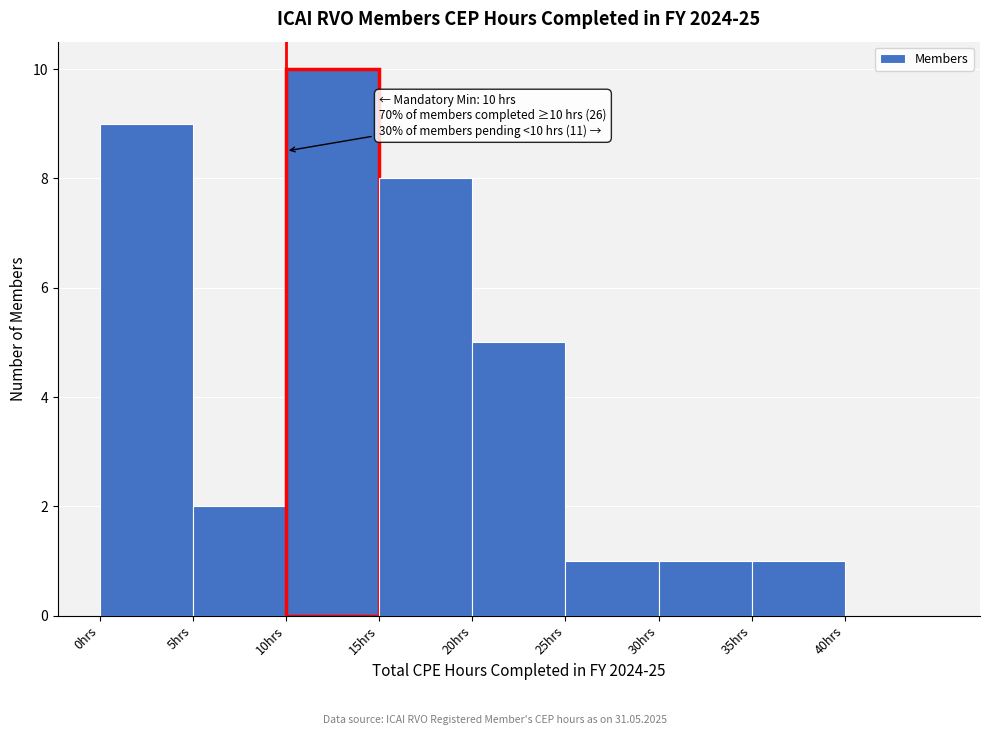

Over which range of the x-axis is the bar tallest?

10 to 15